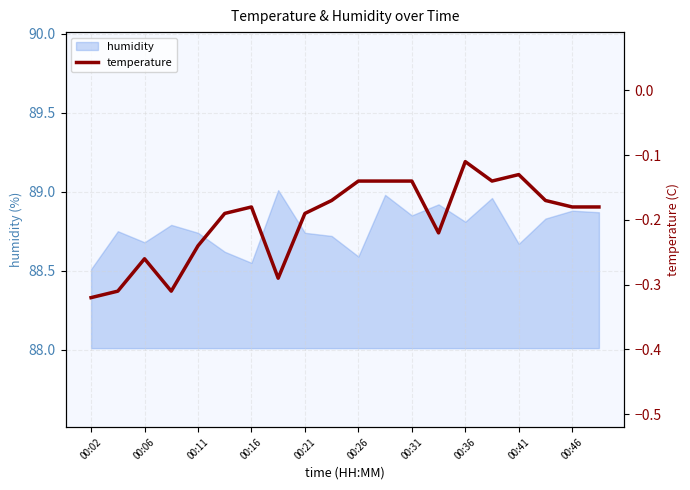

Is it true that humidity equals 88.6 at 00:26?

True